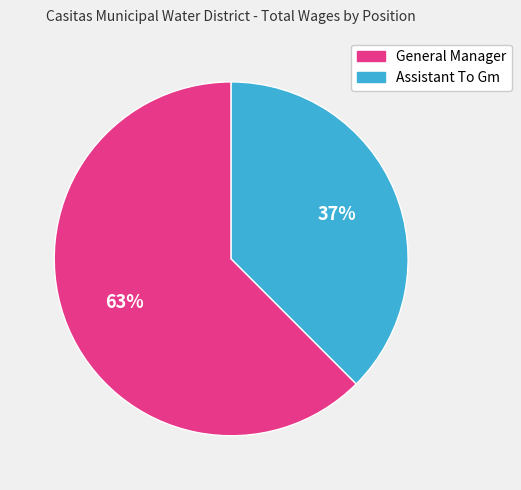

How many segments does this pie chart have?

2